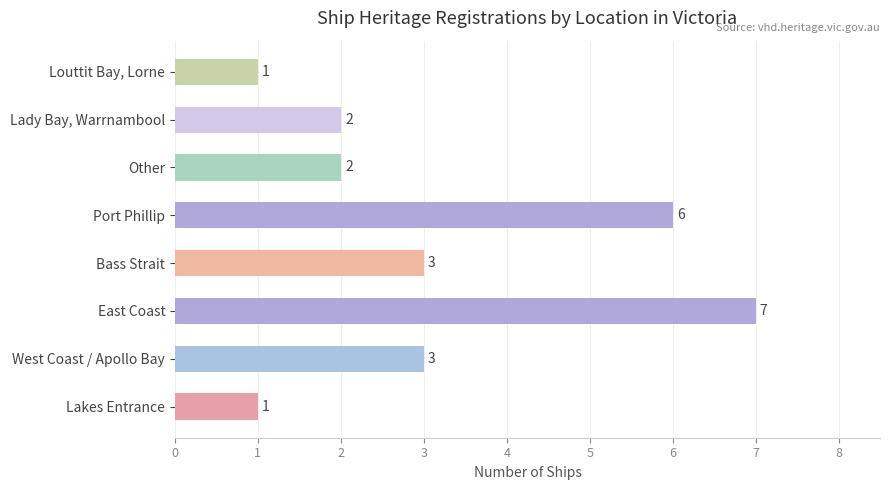

Count the number of data series in this chart.

1